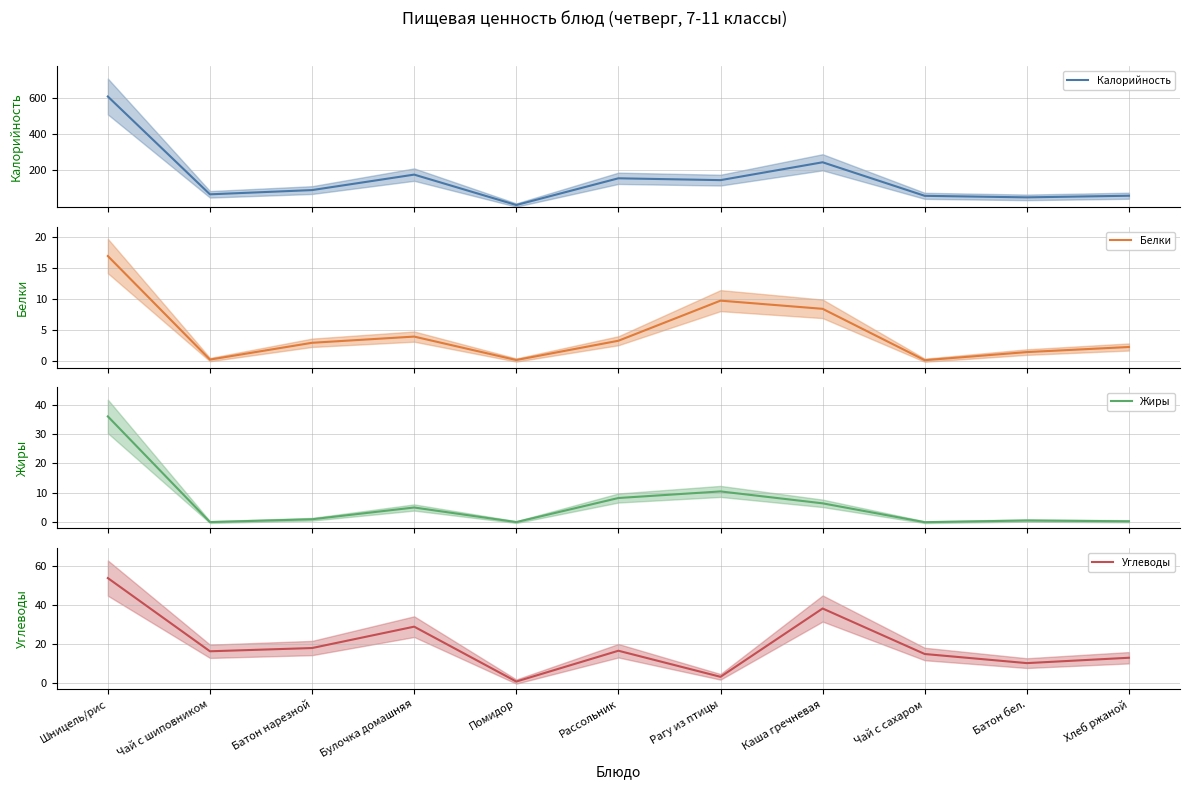

Between Батон нарезной and Чай с шиповником, which is larger?

Батон нарезной